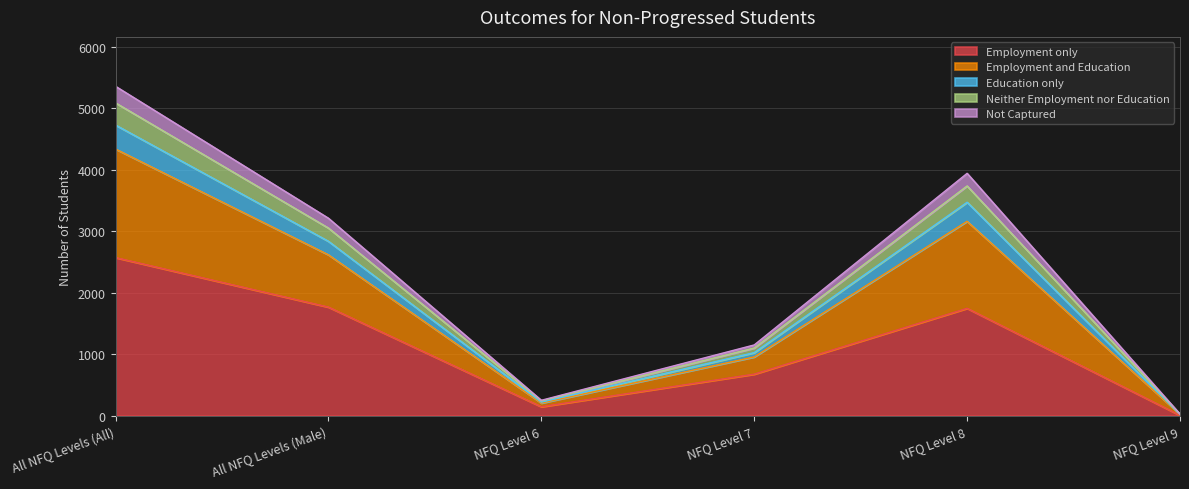

What is the difference between the maximum and minimum values in the Employment only series?

2565